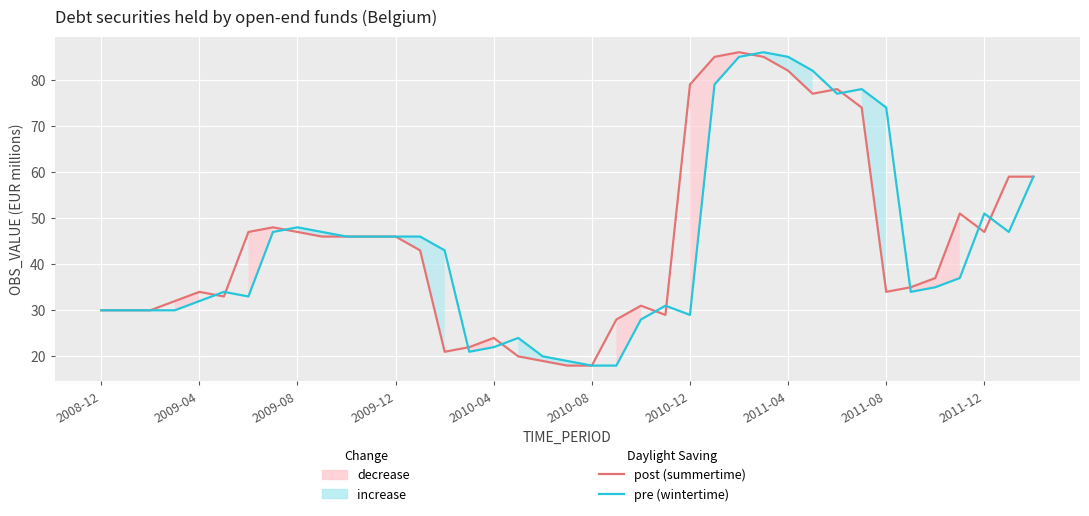

What is the value of the pre (wintertime) point at the 35th from the left?

35